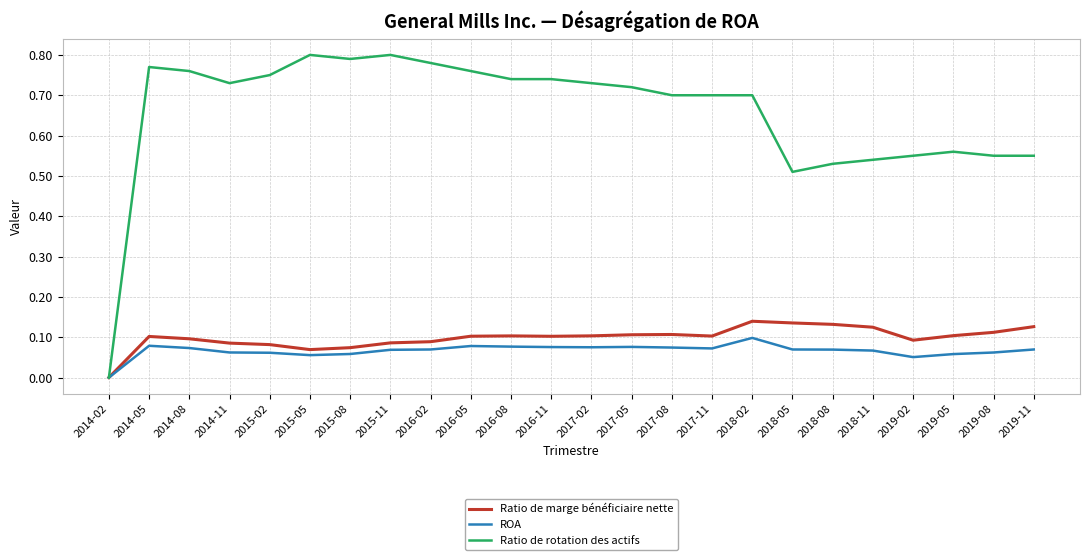

How many values in the Ratio de rotation des actifs series exceed 0?

23